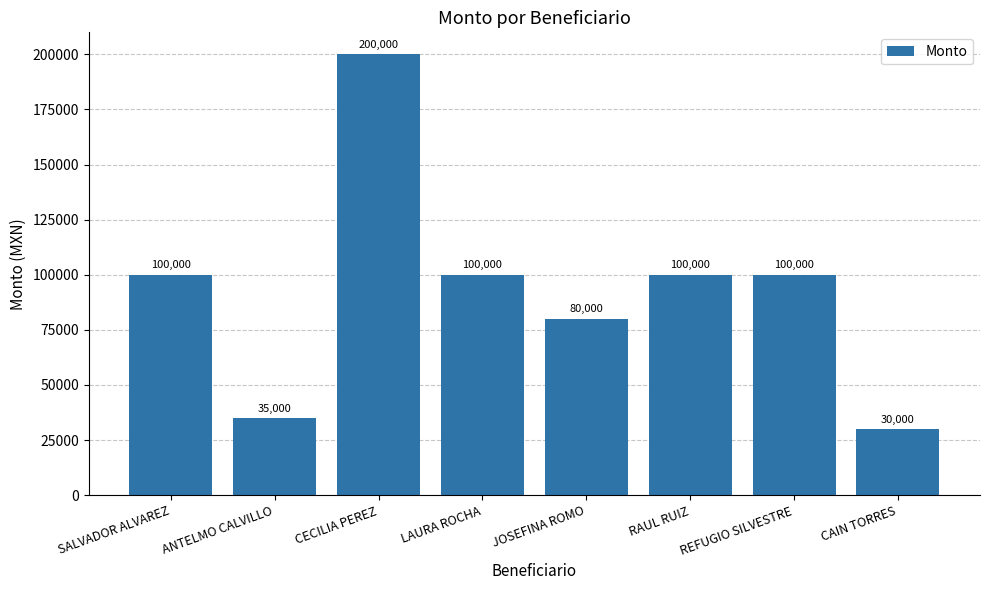

Reading left to right, extract all data points from this chart.

100000	35000	200000	100000	80000	100000	100000	30000